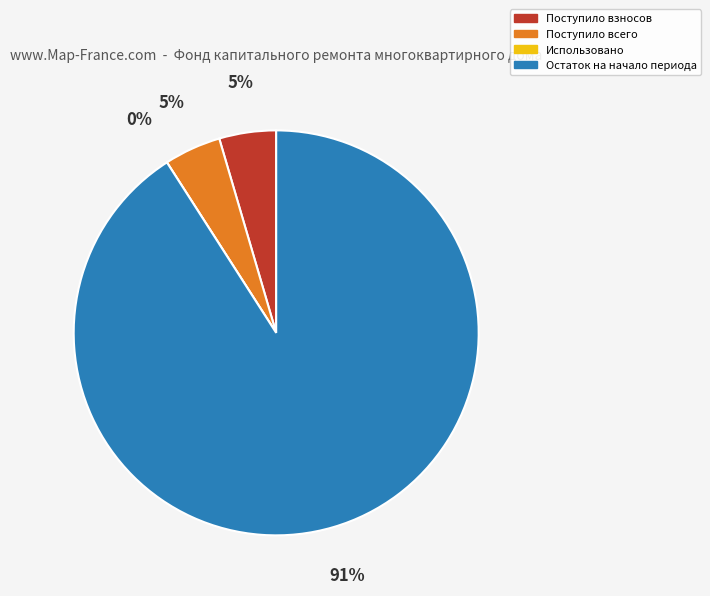

Rank the categories by value from lowest to highest.

Использовано, Поступило взносов, Поступило всего, Остаток на начало периода